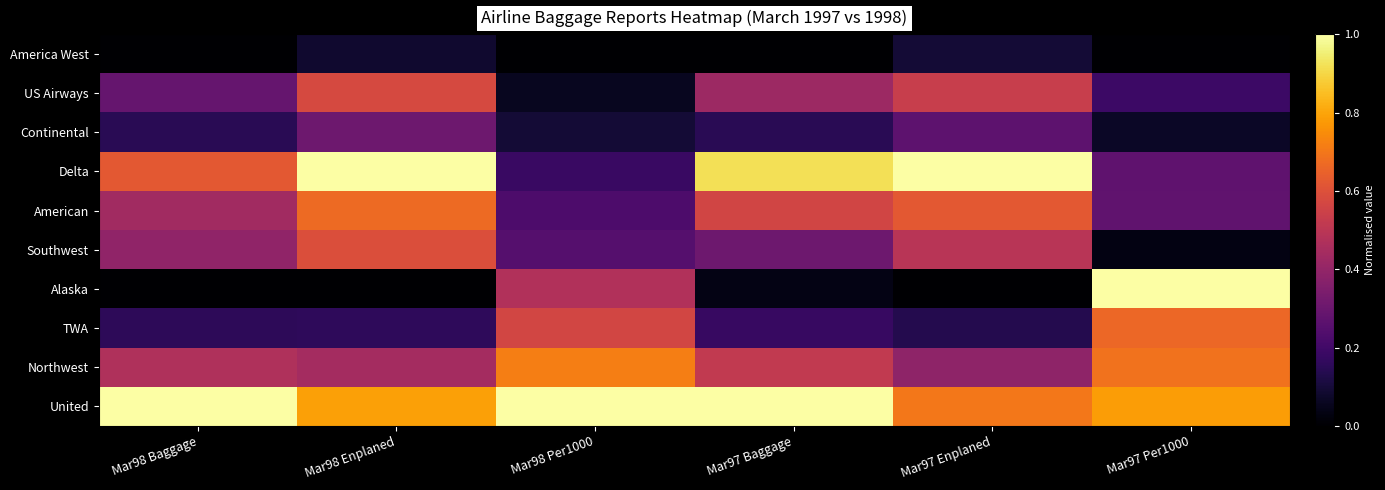

Reading right to left, extract all data points from this chart.

America West: Mar97 Per1000=0.0	Mar97 Enplaned=0.1	Mar97 Baggage=0.0	Mar98 Per1000=0.0	Mar98 Enplaned=0.1	Mar98 Baggage=0.0
US Airways: Mar97 Per1000=0.2	Mar97 Enplaned=0.5	Mar97 Baggage=0.4	Mar98 Per1000=0.1	Mar98 Enplaned=0.6	Mar98 Baggage=0.3
Continental: Mar97 Per1000=0.1	Mar97 Enplaned=0.3	Mar97 Baggage=0.1	Mar98 Per1000=0.1	Mar98 Enplaned=0.3	Mar98 Baggage=0.1
Delta: Mar97 Per1000=0.3	Mar97 Enplaned=1.0	Mar97 Baggage=0.9	Mar98 Per1000=0.2	Mar98 Enplaned=1.0	Mar98 Baggage=0.6
American: Mar97 Per1000=0.3	Mar97 Enplaned=0.6	Mar97 Baggage=0.6	Mar98 Per1000=0.2	Mar98 Enplaned=0.7	Mar98 Baggage=0.4
Southwest: Mar97 Per1000=0.0	Mar97 Enplaned=0.5	Mar97 Baggage=0.3	Mar98 Per1000=0.2	Mar98 Enplaned=0.6	Mar98 Baggage=0.4
Alaska: Mar97 Per1000=1.0	Mar97 Enplaned=0.0	Mar97 Baggage=0.0	Mar98 Per1000=0.5	Mar98 Enplaned=0.0	Mar98 Baggage=0.0
TWA: Mar97 Per1000=0.7	Mar97 Enplaned=0.1	Mar97 Baggage=0.2	Mar98 Per1000=0.6	Mar98 Enplaned=0.2	Mar98 Baggage=0.2
Northwest: Mar97 Per1000=0.7	Mar97 Enplaned=0.4	Mar97 Baggage=0.5	Mar98 Per1000=0.7	Mar98 Enplaned=0.4	Mar98 Baggage=0.5
United: Mar97 Per1000=0.8	Mar97 Enplaned=0.7	Mar97 Baggage=1.0	Mar98 Per1000=1.0	Mar98 Enplaned=0.8	Mar98 Baggage=1.0